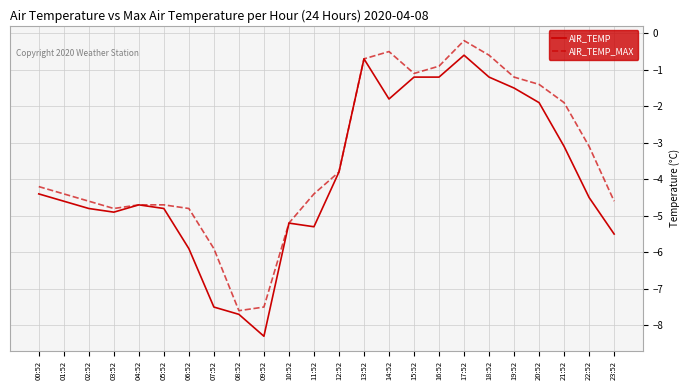

Between 04:52 and 06:52, which series saw the biggest shift?

AIR_TEMP